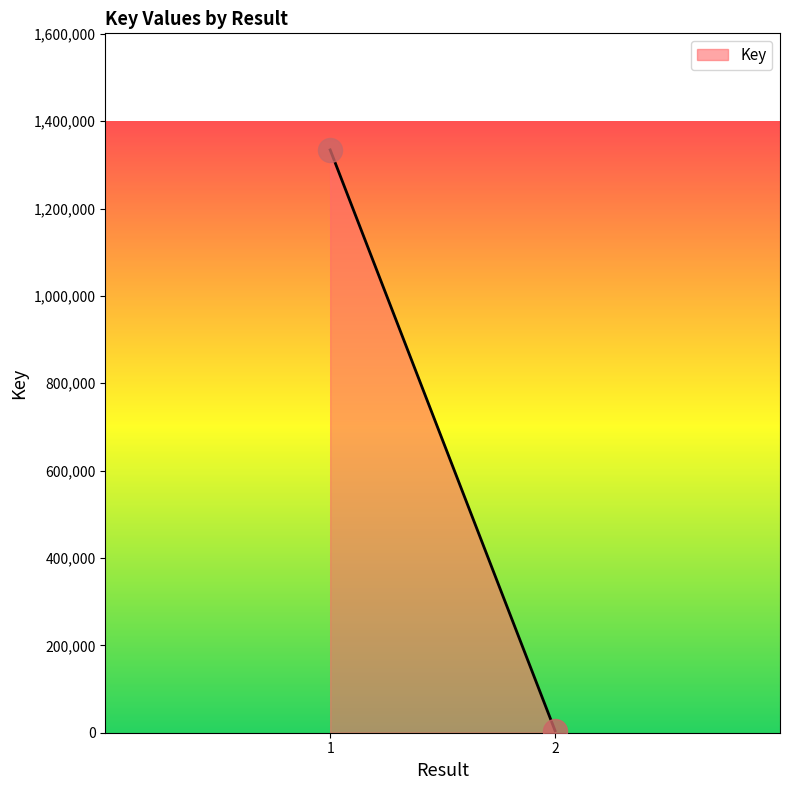

List the coordinates of all points as (X, Y) pairs, reading left to right.

(1, 1334261)  (2, 4512)